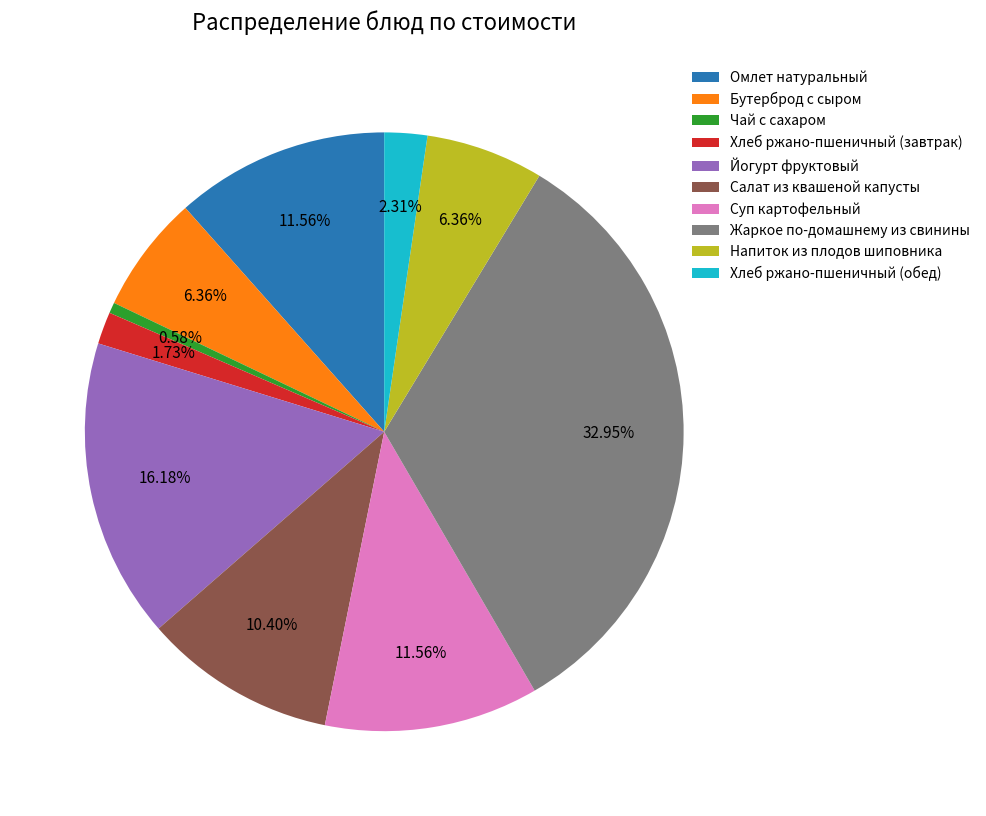

How many segments does this pie chart have?

10